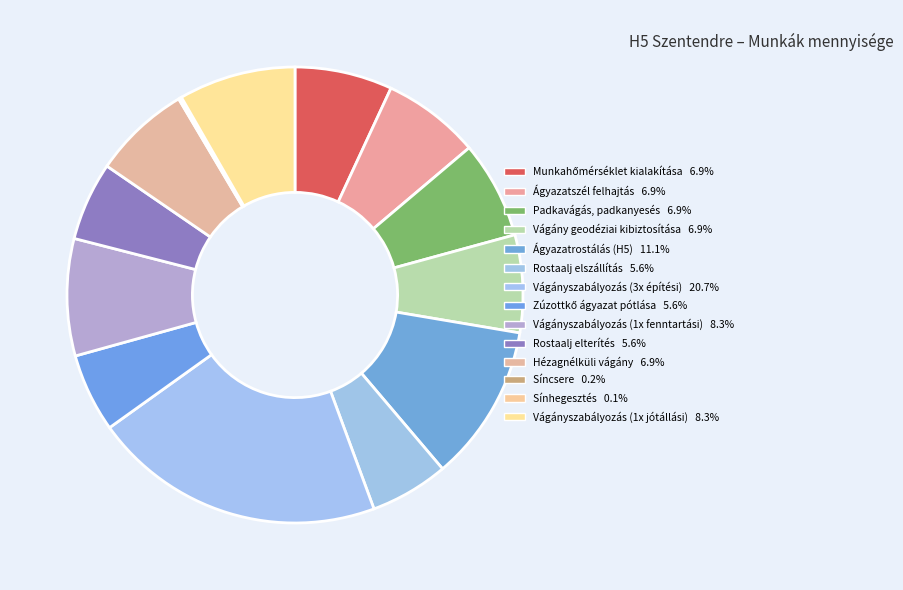

To the nearest percent, what is the average slice percentage?

7%